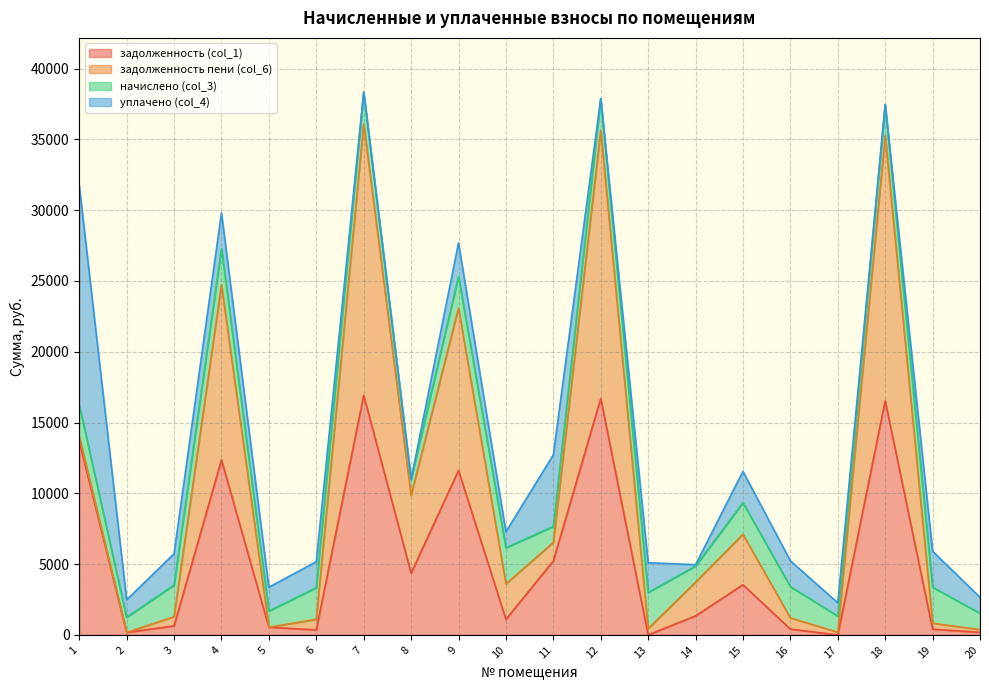

How many values in уплачено (col_4) are above zero?

16